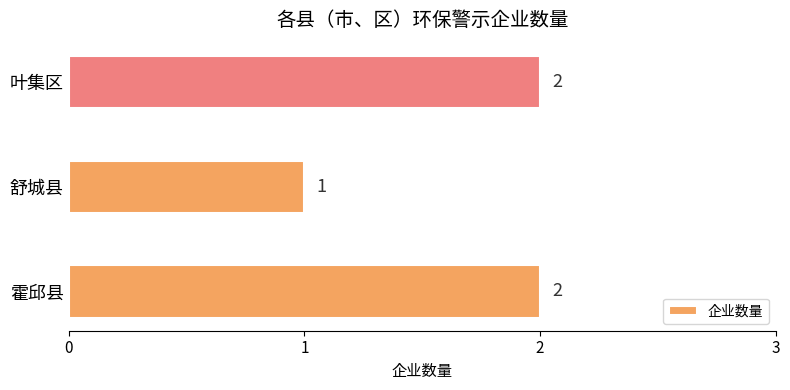

At which category does the chart reach its minimum across all series?

舒城县